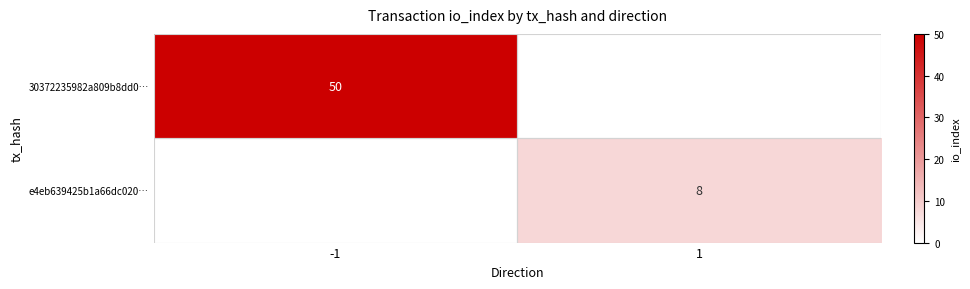

How many positive values does the 30372235982a809b8dd0… series have?

1